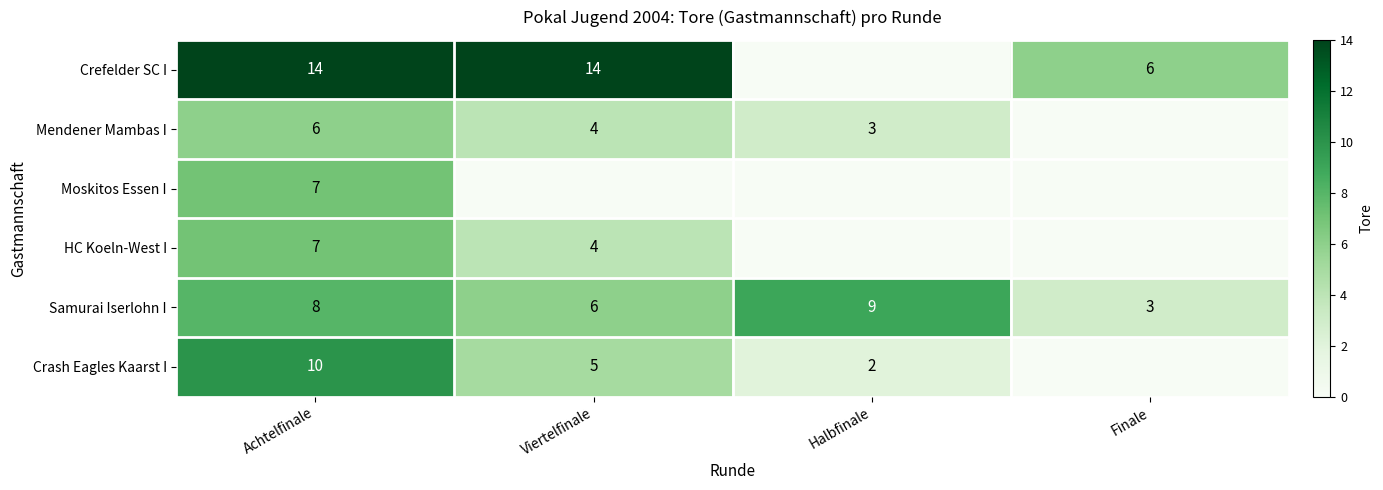

Between Finale and Viertelfinale, which is larger?

Viertelfinale